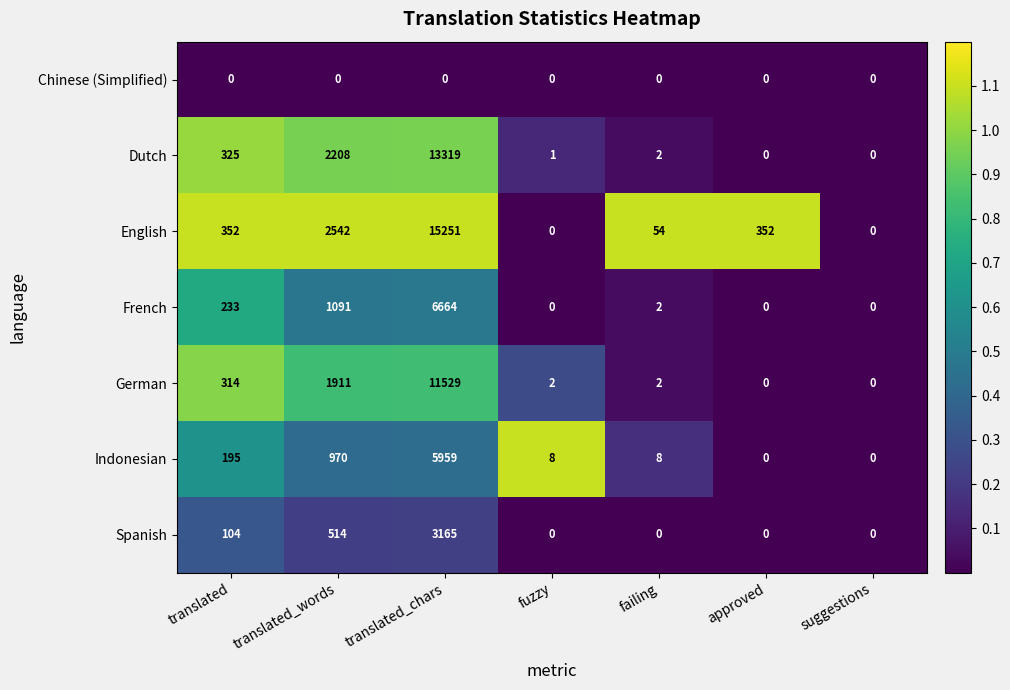

List the series in order of their peak value, lowest first.

Chinese (Simplified), Spanish, Indonesian, French, German, Dutch, English